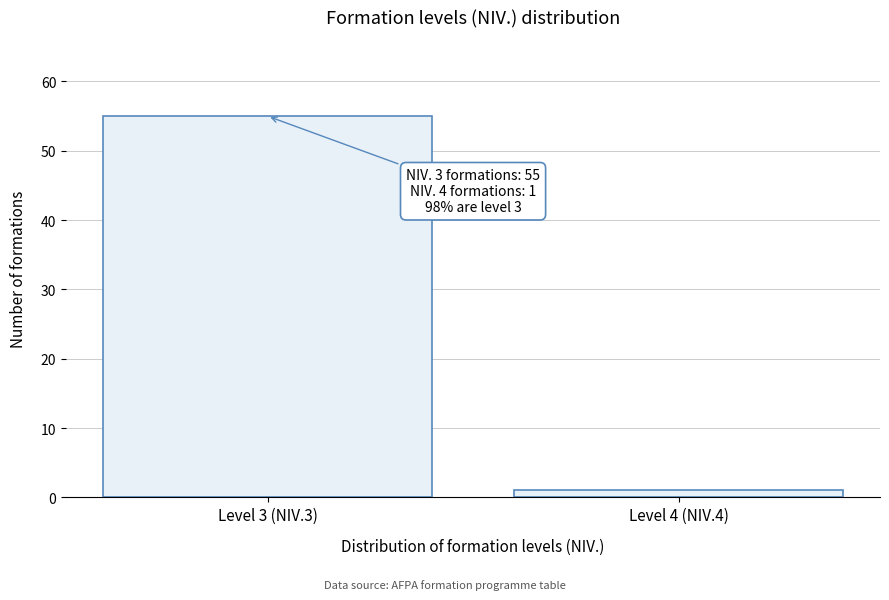

Reading left to right, list all the values displayed in this chart.

Level 3 (NIV.3)=55	Level 4 (NIV.4)=1